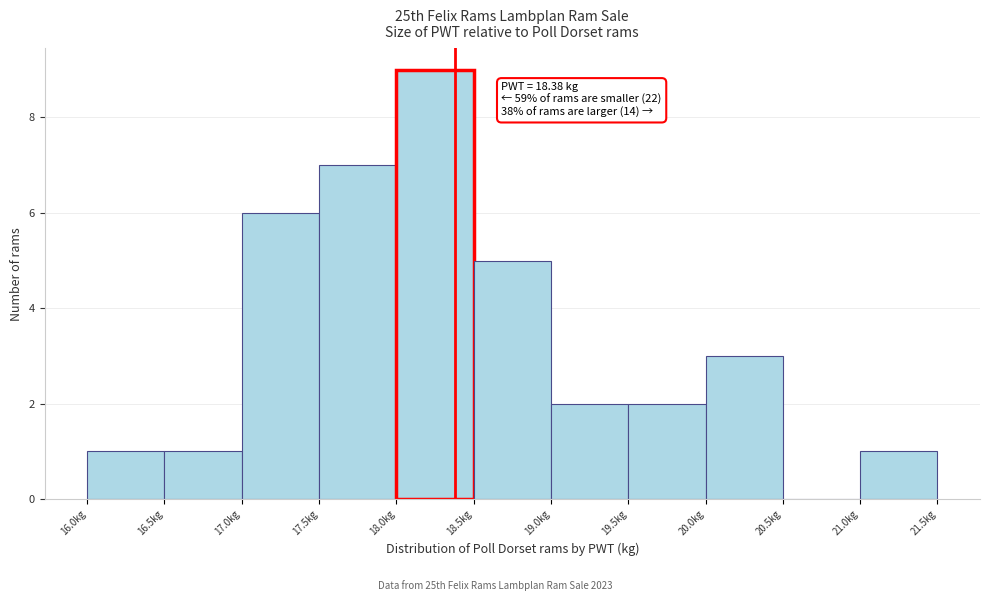

Which range on the x-axis has the tallest bar?

18.0 to 18.5